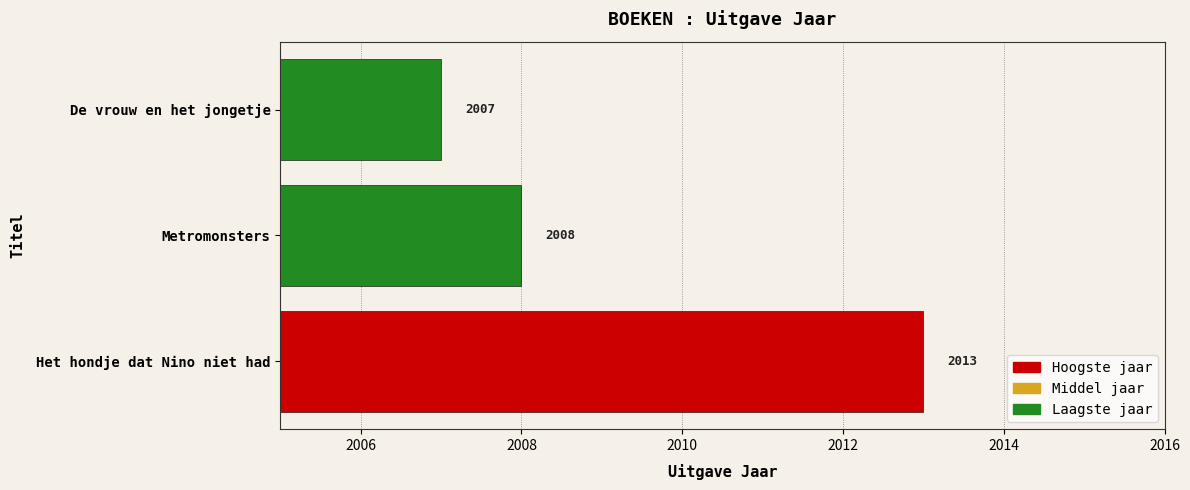

What is the difference between the maximum and minimum values?

6